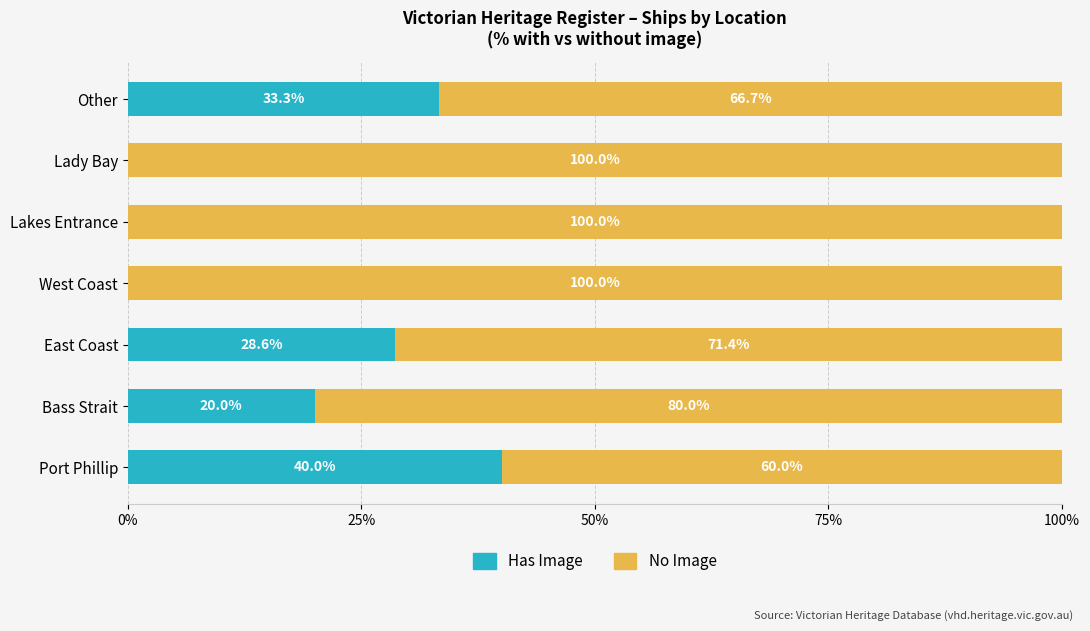

At which label does Has Image reach its peak?

Port Phillip